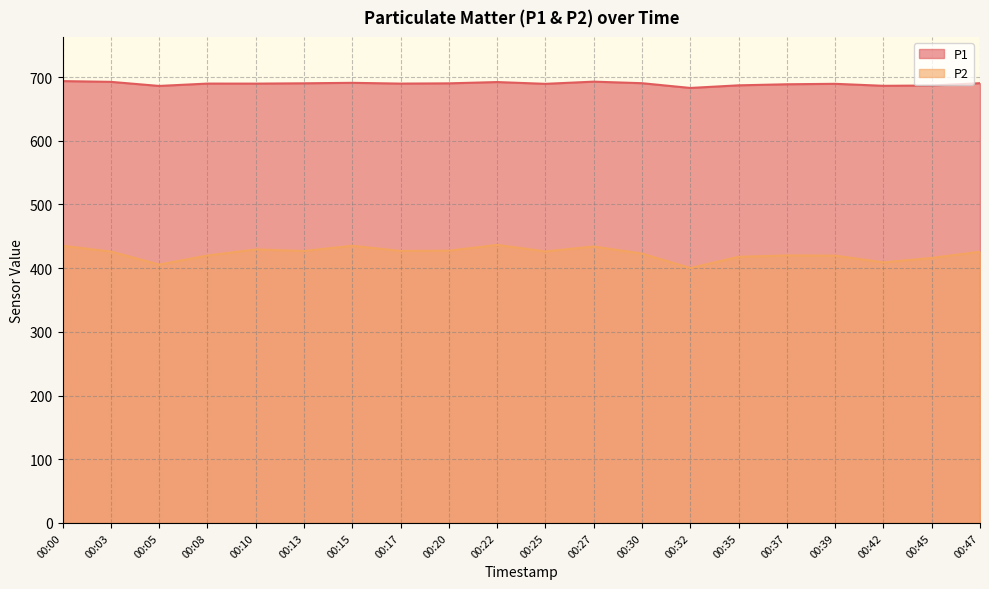

Which has a higher value, 00:10 or 00:05?

00:10